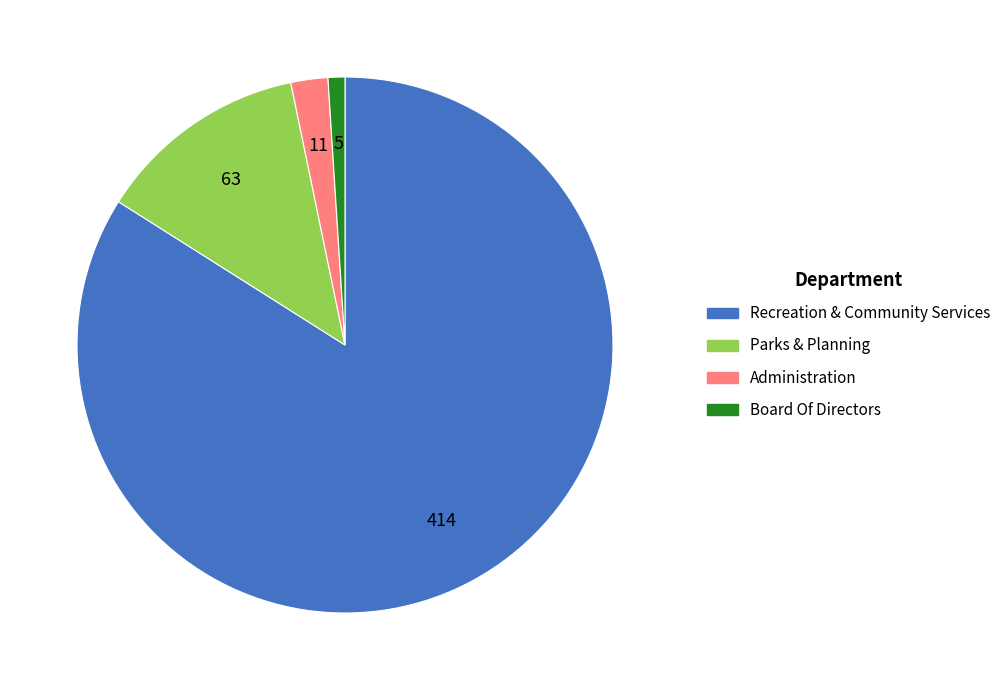

What is the ratio of the value at Parks & Planning to the value at Administration?

5.7